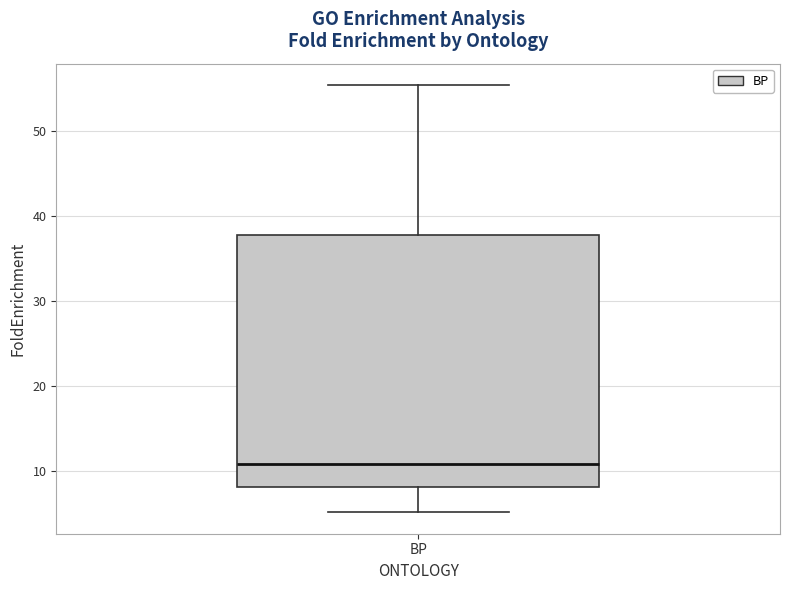

Transcribe this box plot: give where the median line is, the range the box spans, and where the two whiskers end, as read against the y-axis. The values are not printed on the chart, so give them approximately, as read against the axis.

median 11, box 8 to 38, whiskers 5 to 55